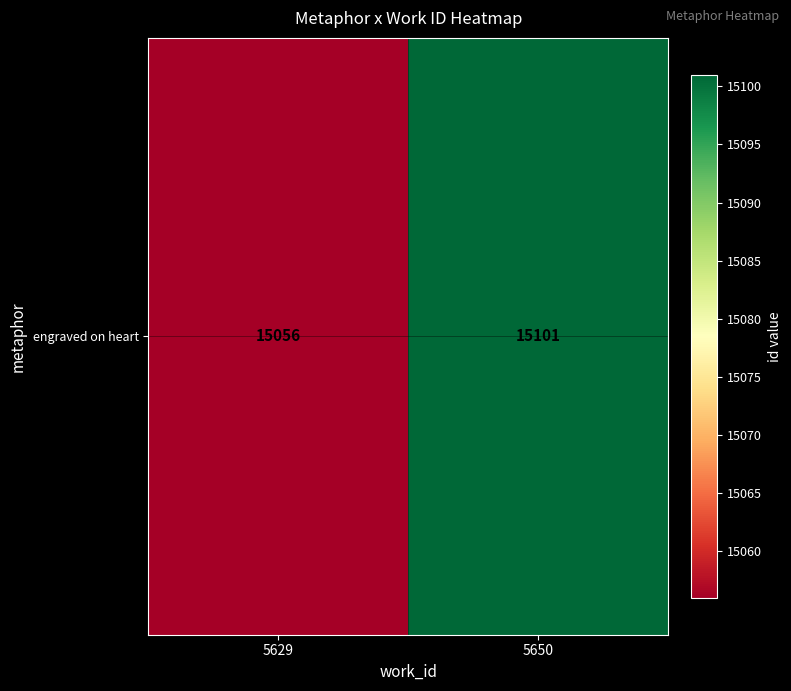

How many distinct data groups are displayed?

1